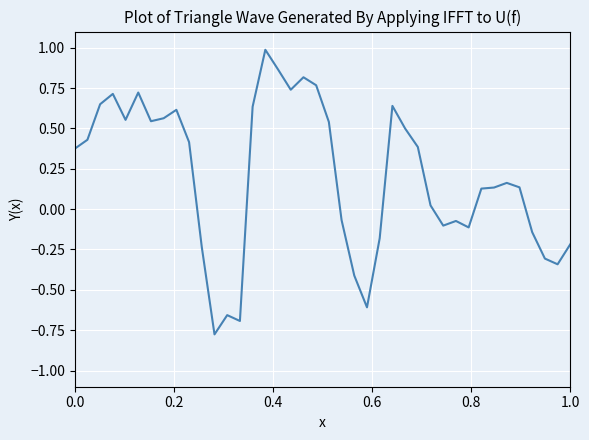

What is the greatest value displayed?

1.0